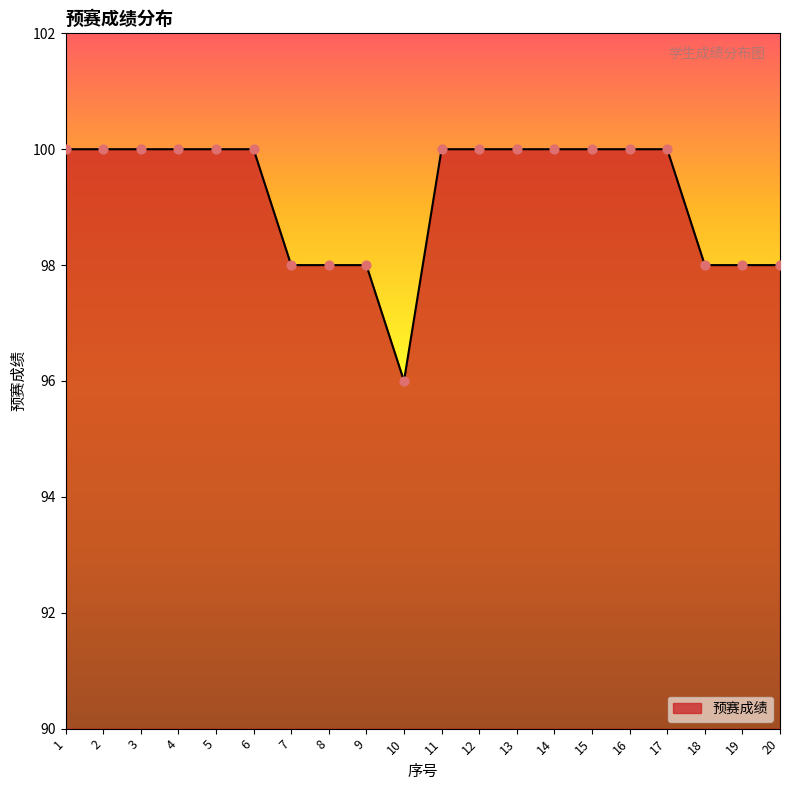

What is the ratio of the value at 5 to the value at 15?

1.0